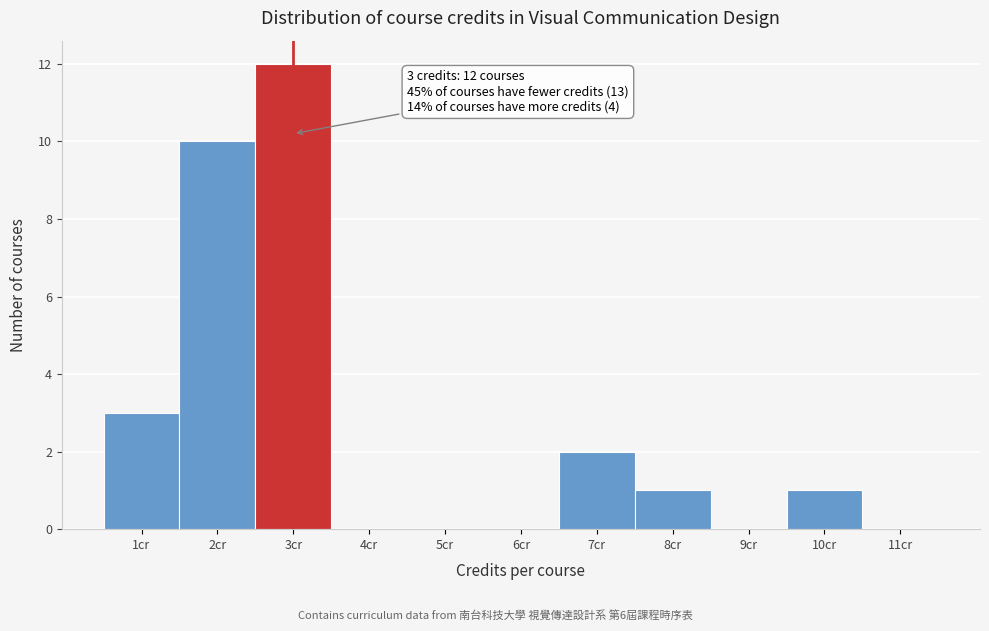

Which range on the x-axis has the tallest bar?

2.5 to 3.5